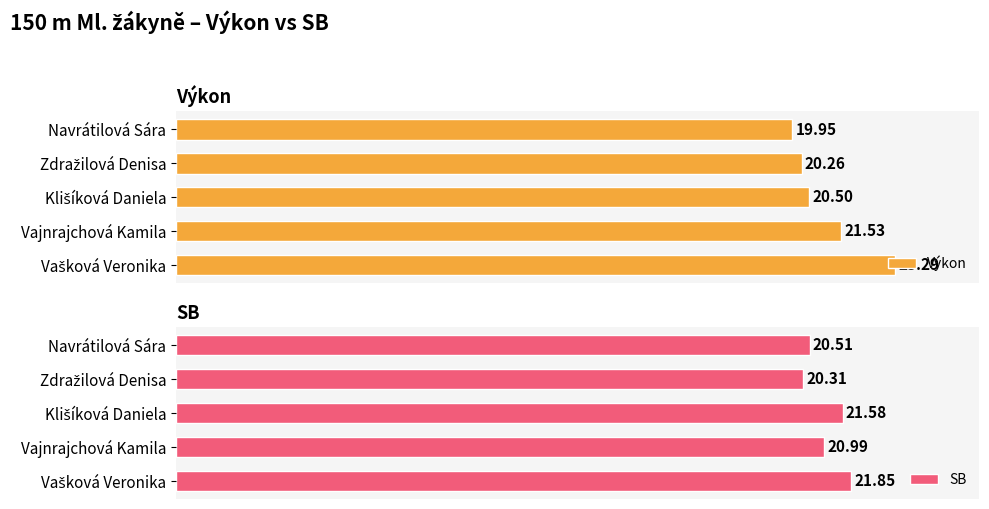

Reading left to right, what are all the values shown in this chart?

Výkon: 19.9	20.3	20.5	21.5	23.3
SB: 20.5	20.3	21.6	21.0	21.9